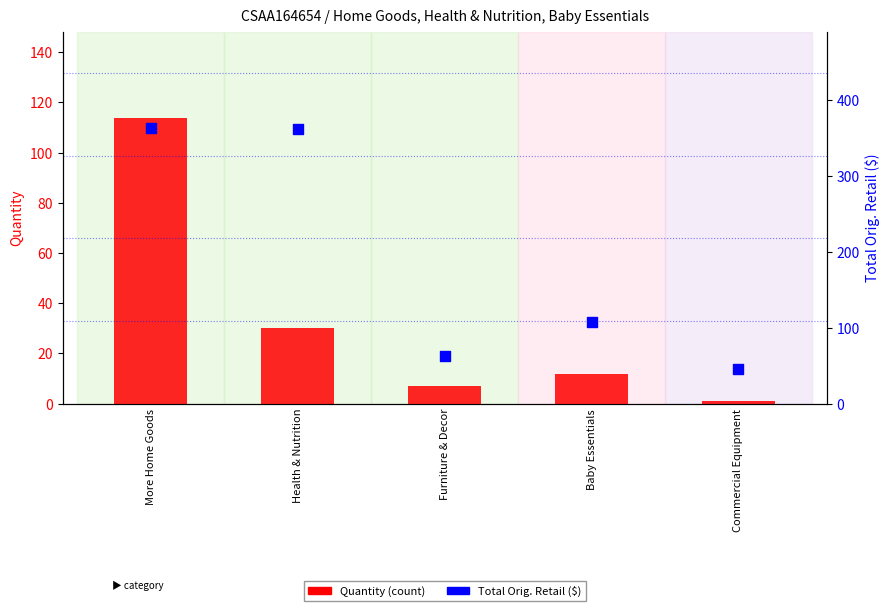

Which series reaches the minimum Y coordinate?

Quantity (count)